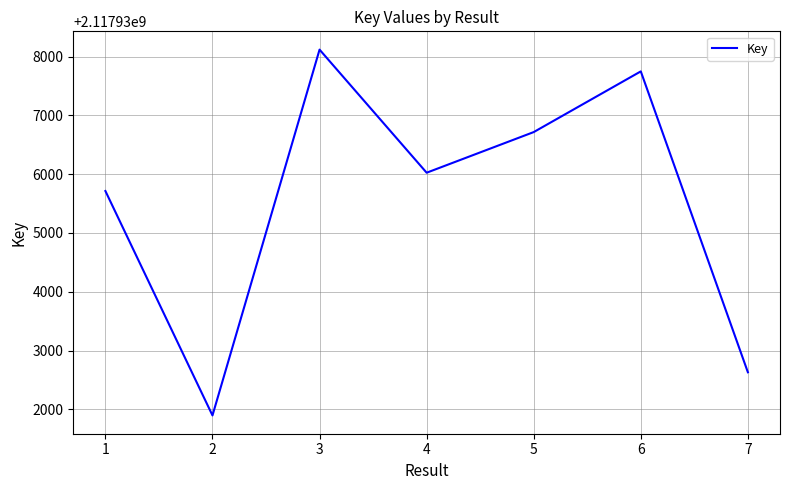

What is the difference between the maximum and minimum values?

6220